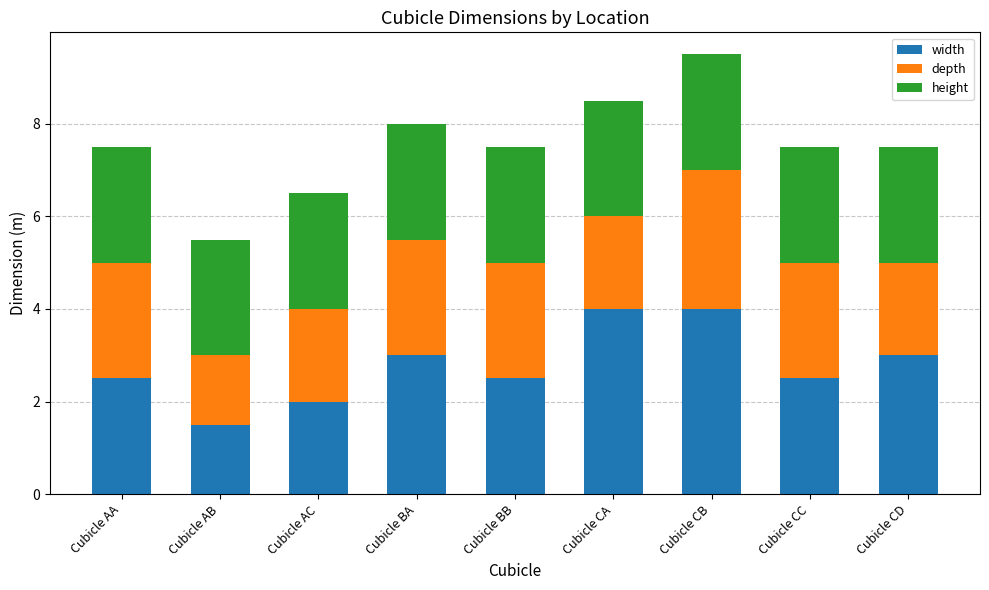

What is the approximate value of width at Cubicle CA?

4.0